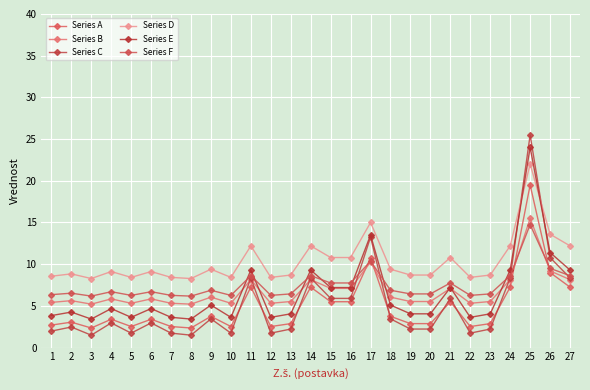

What is the approximate value of Series F at 15?

7.8